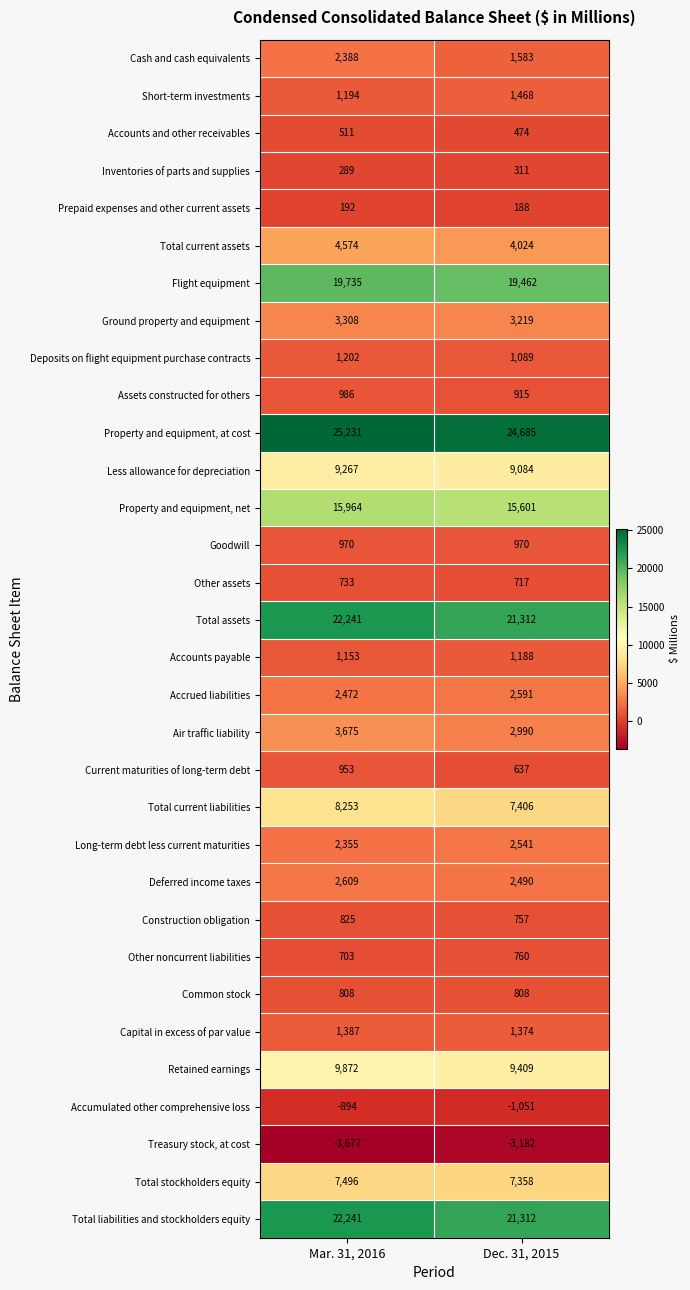

What is the sum of the Capital in excess of par value values at Mar. 31, 2016 and Dec. 31, 2015?

2761